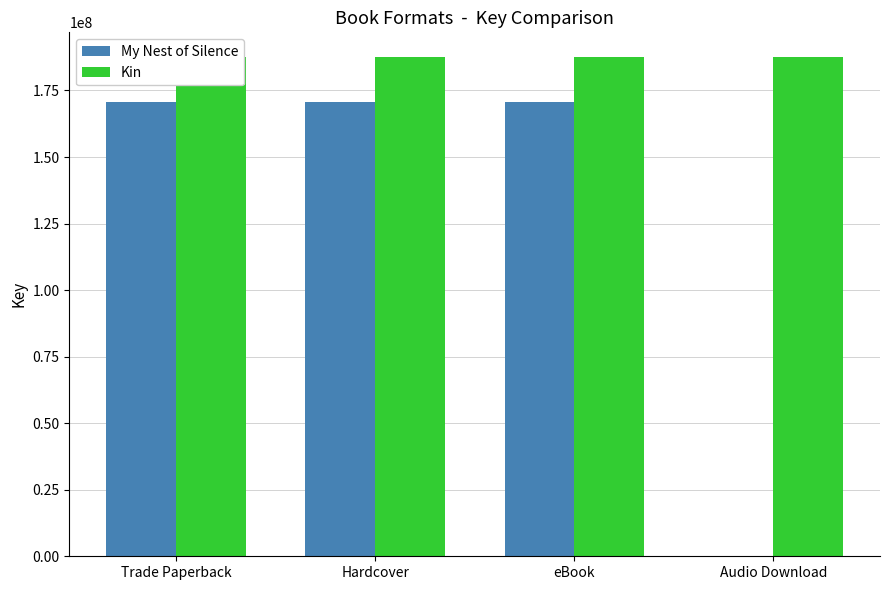

What are all the series names shown in the legend?

My Nest of Silence, Kin